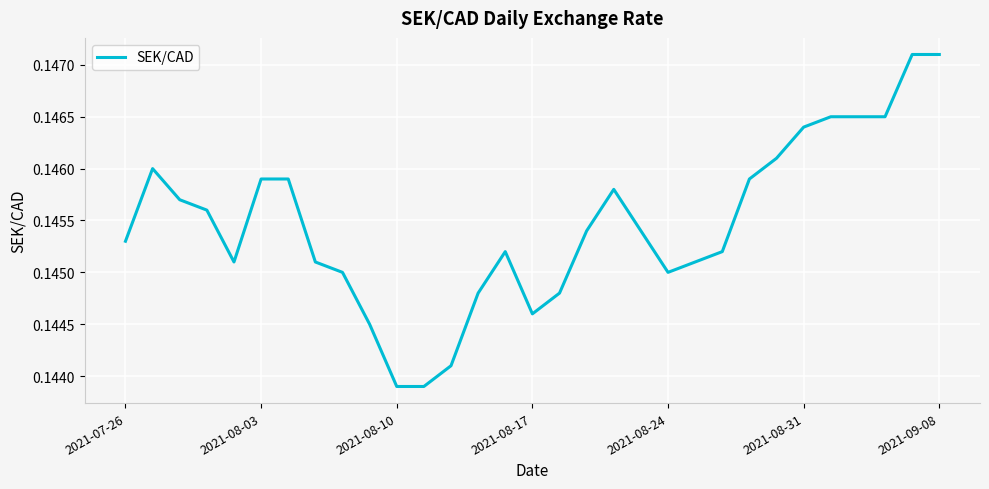

What is the value of the 6th point from the left?

0.1